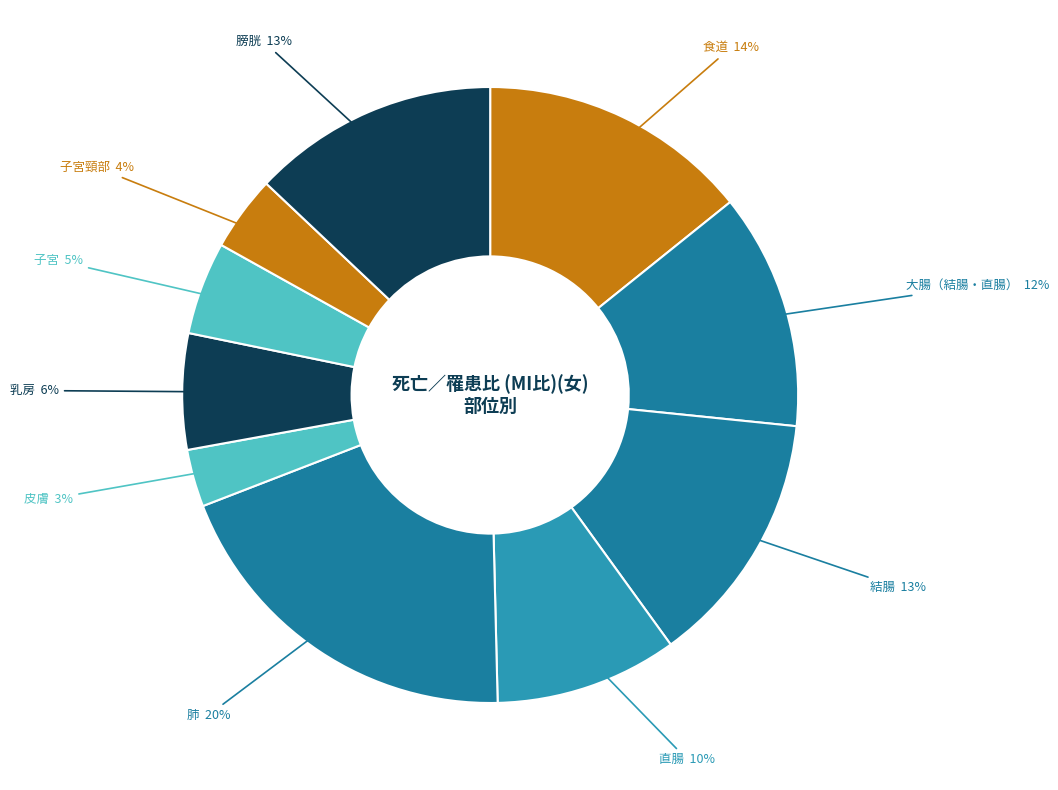

What is the smallest slice in the pie chart?

皮膚